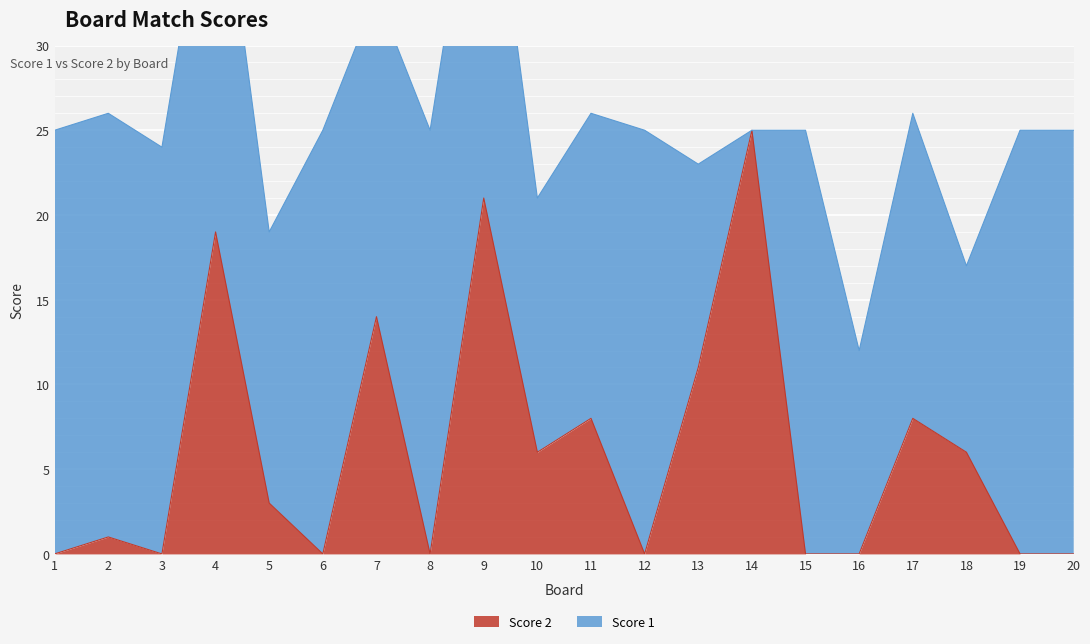

Where is Score 2 nearest to the value 12?

13